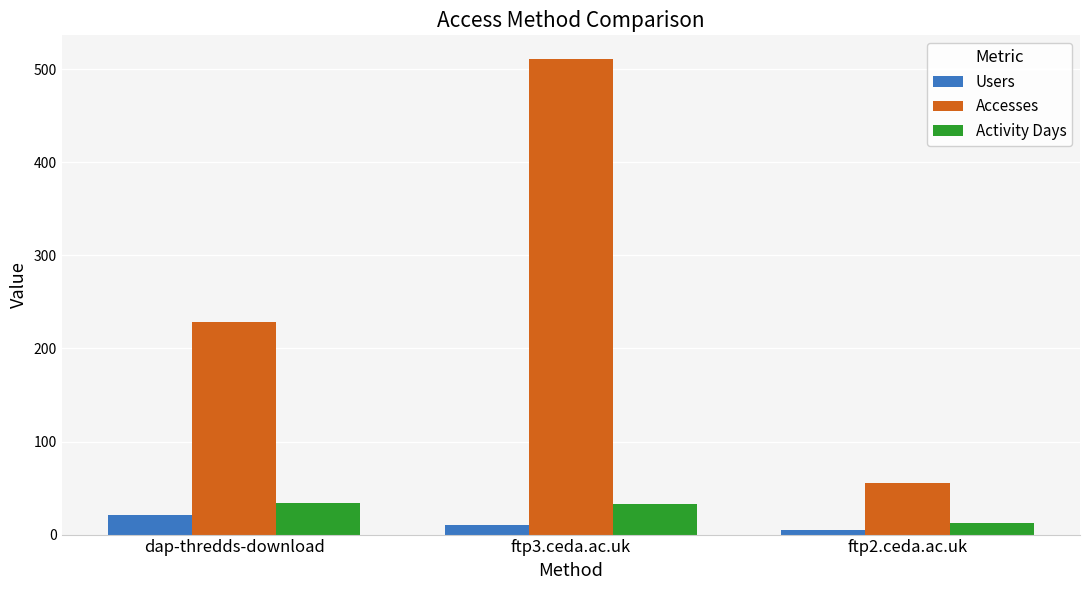

Is it true that Accesses equals 152 at dap-thredds-download?

False